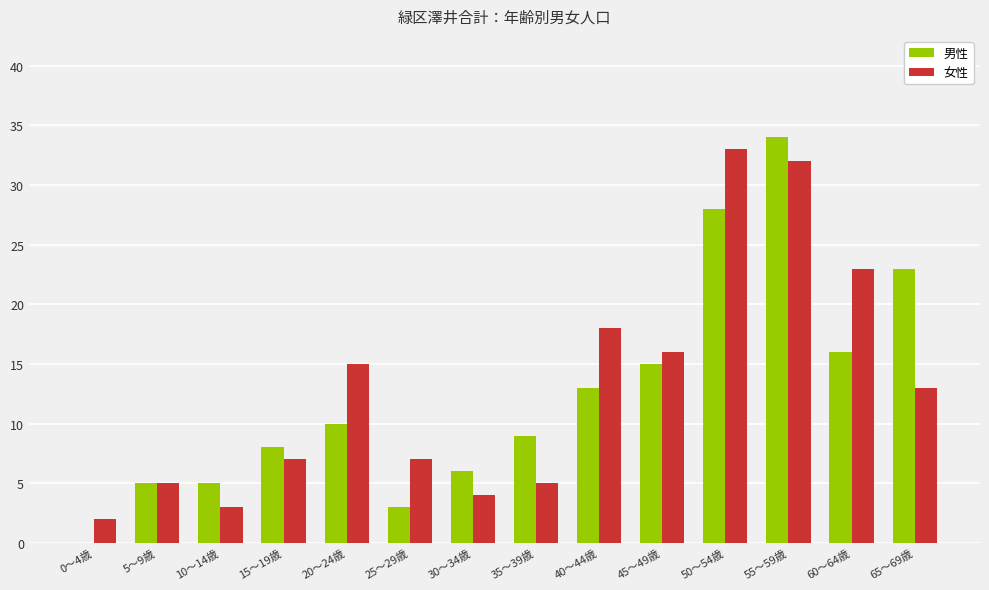

What is the maximum value shown in the chart?

34